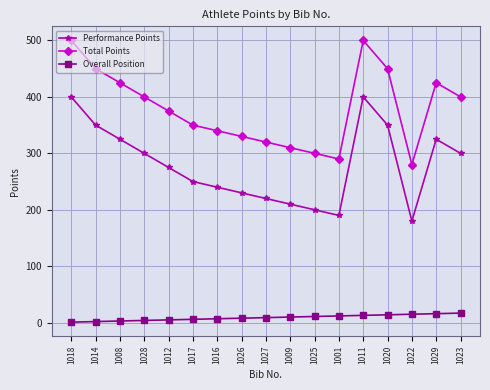

What is the sum of the Overall Position values at 1026 and 1014?

10